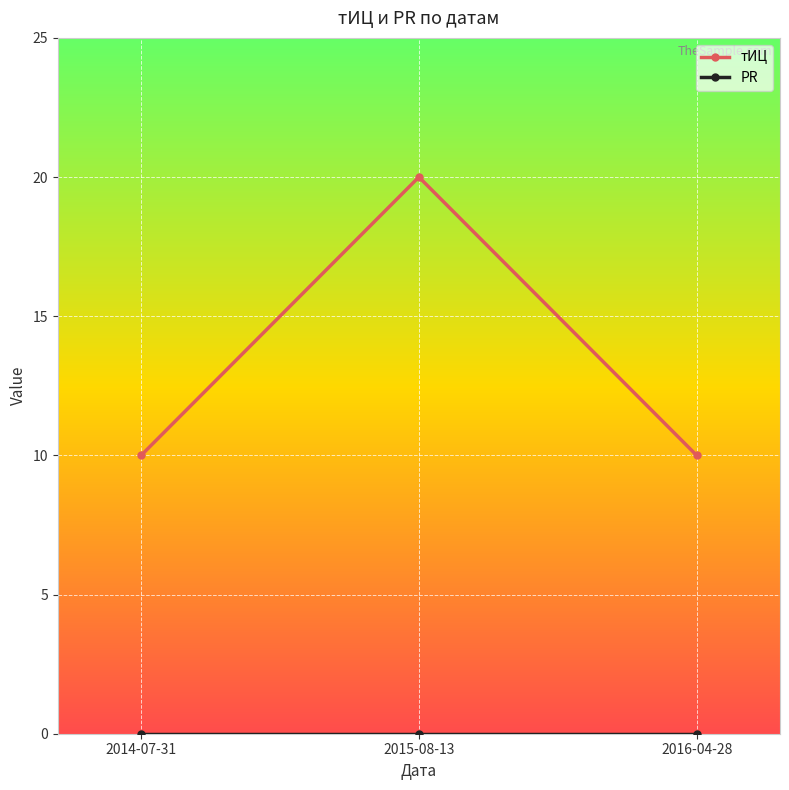

At how many categories does at least one series exceed 3?

3